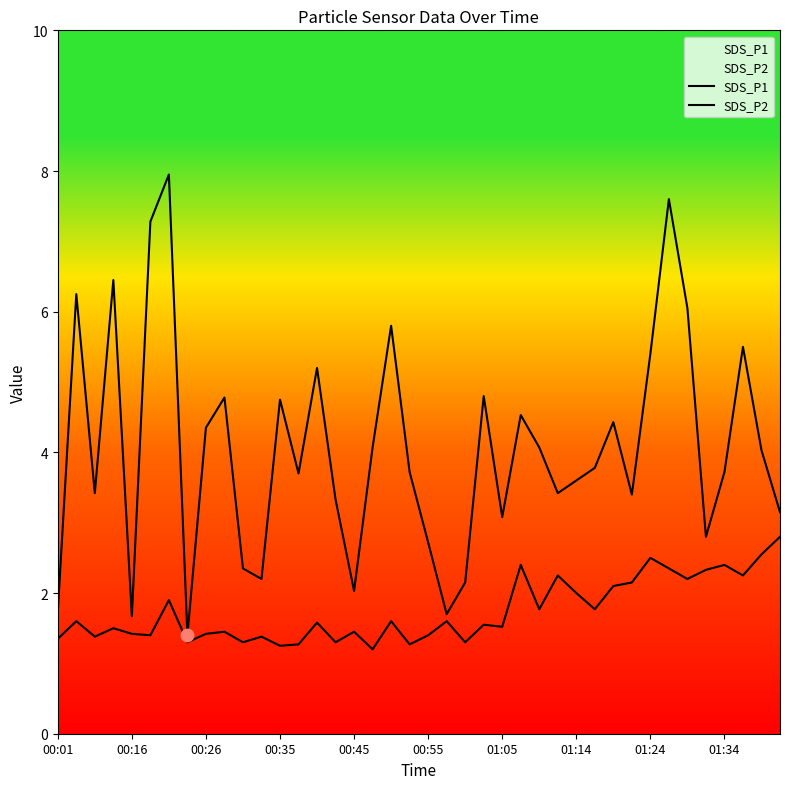

At which category is the sum across all series the highest?

33